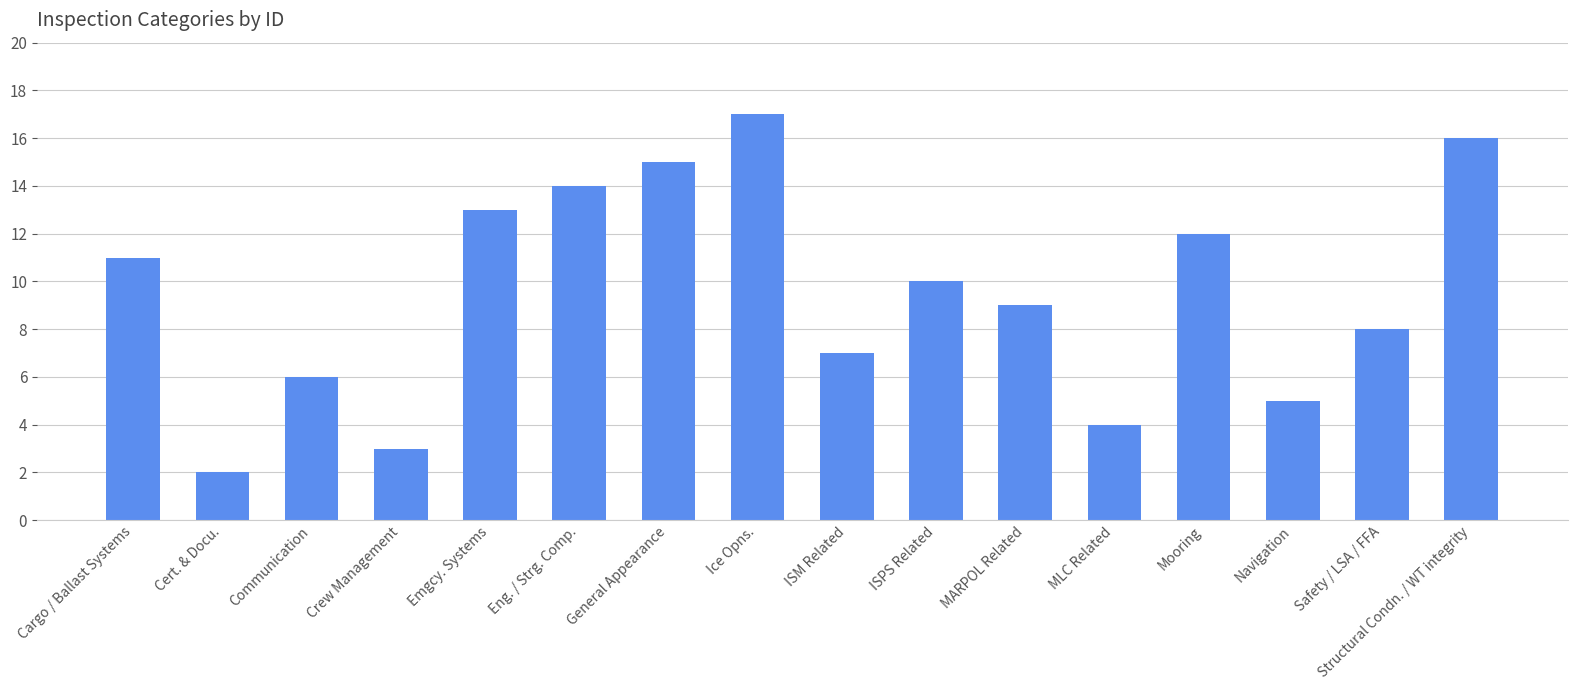

Which has a higher value, Cargo / Ballast Systems or MLC Related?

Cargo / Ballast Systems